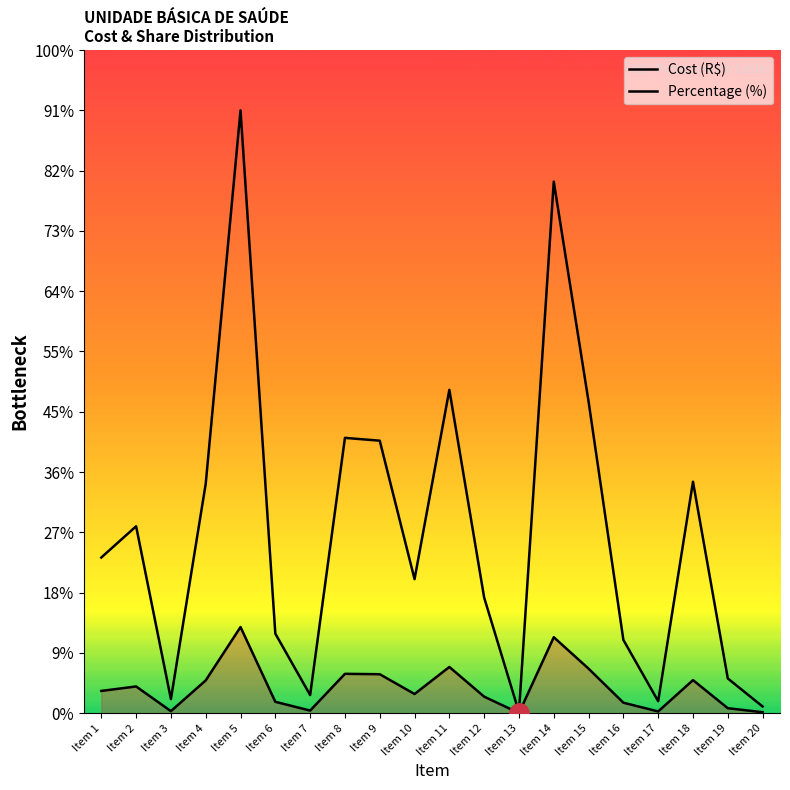

At how many categories does at least one series exceed 96872?

2